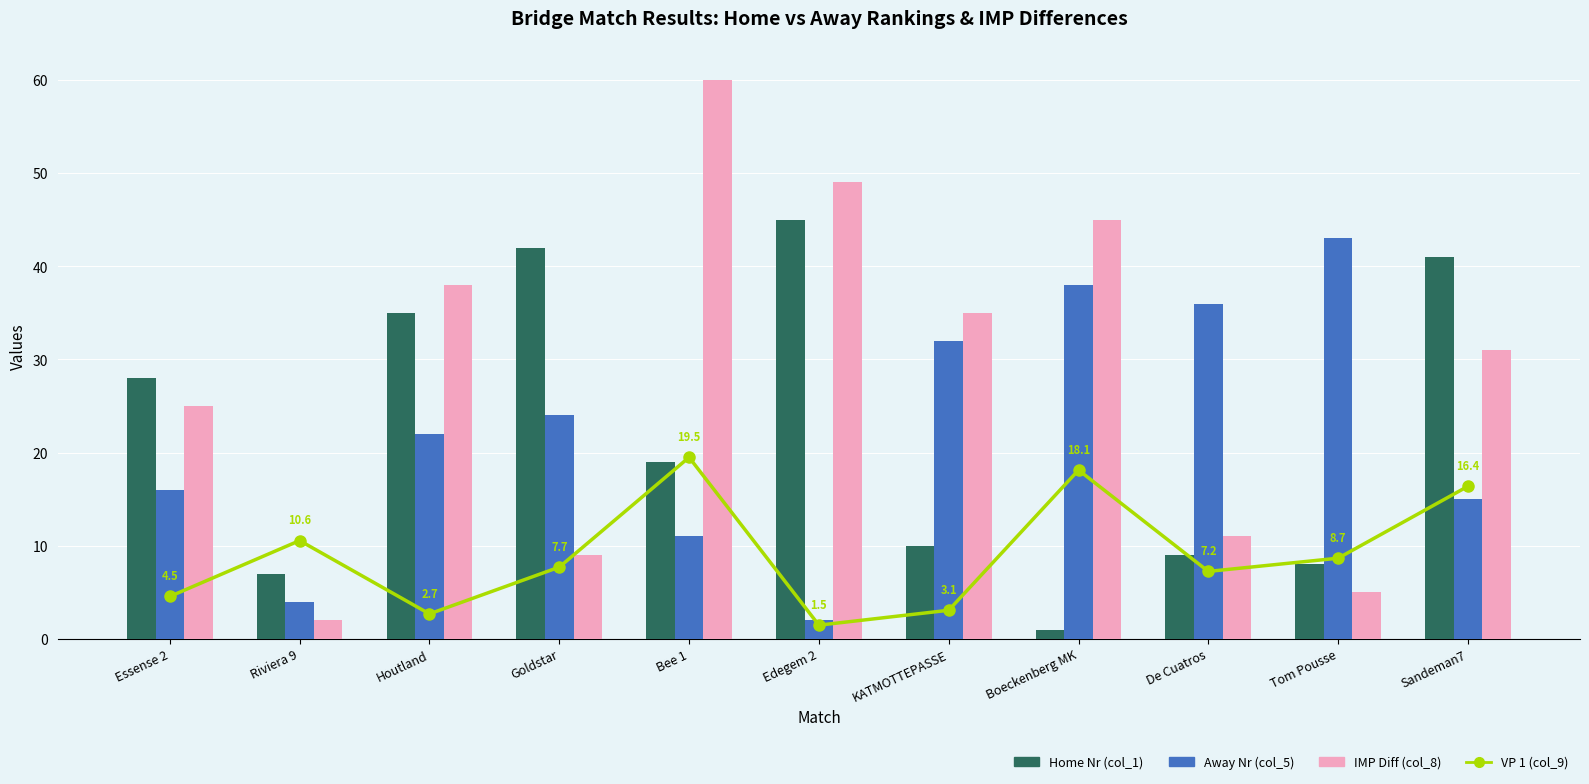

Is the value of IMP Diff (col_8) at Bee 1 greater than the value of Away Nr (col_5) at Houtland?

Yes